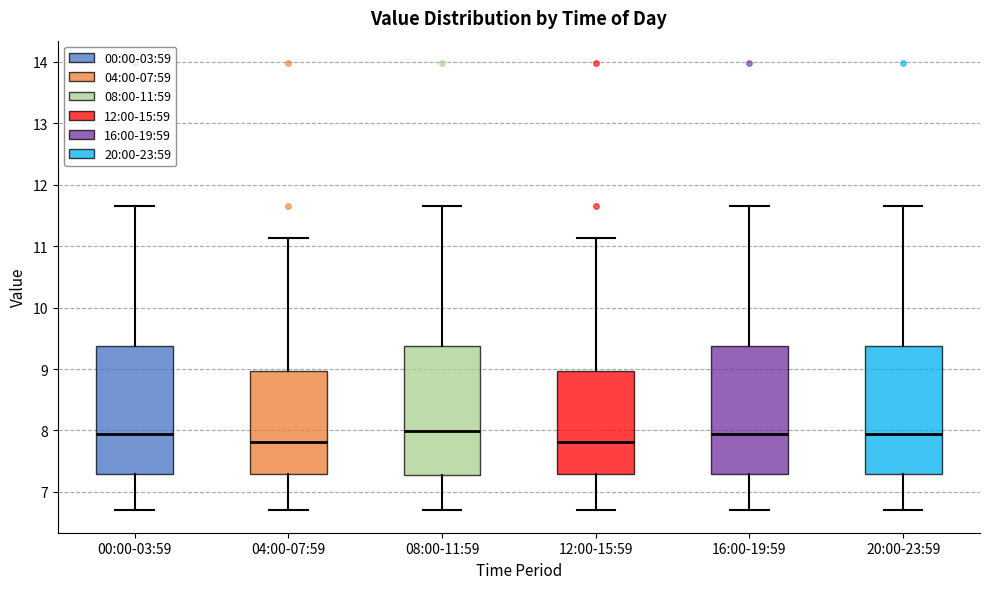

Where does the median line of the box for 08:00-11:59 sit on the y-axis? The values are not printed on the chart, so give them approximately, as read against the axis.

8.0